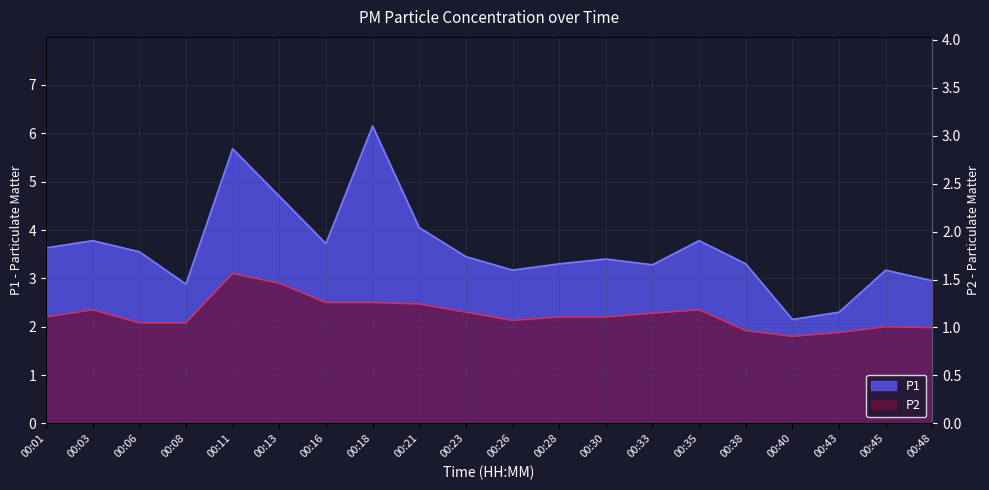

True or false: P2 and P1 intersect in this chart.

False